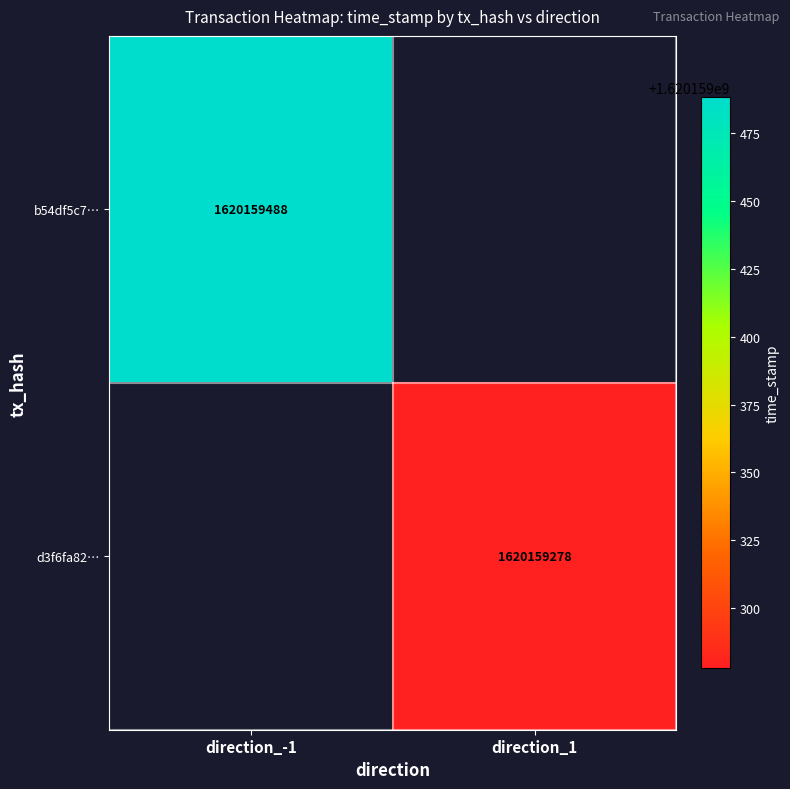

Where is b54df5c70e2ea4c29a0ddb03a59593b5e0e5da7 nearest to the value 810079744?

direction_-1